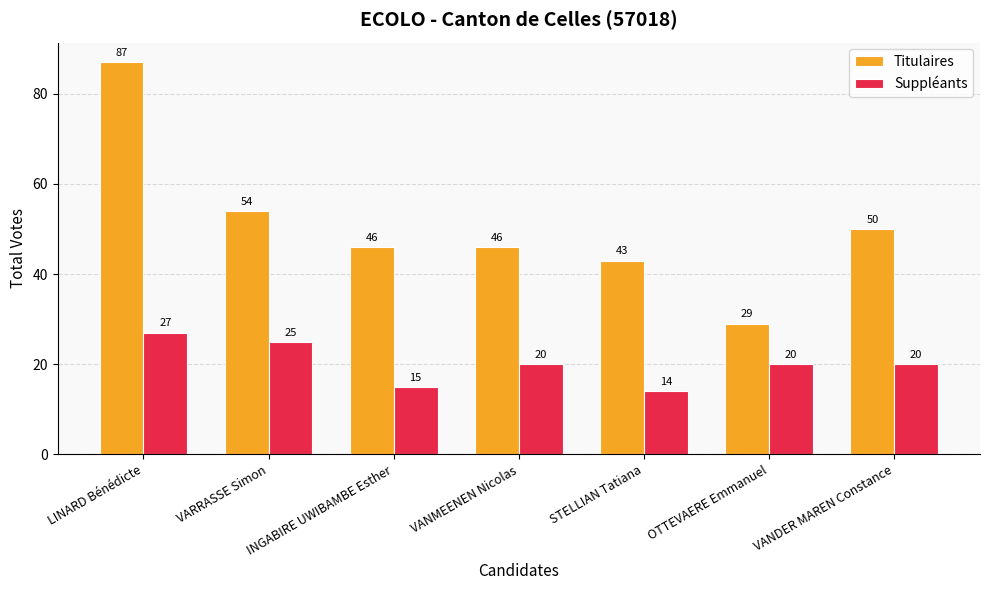

True or false: Titulaires has a value of 147 at LINARD Bénédicte.

False